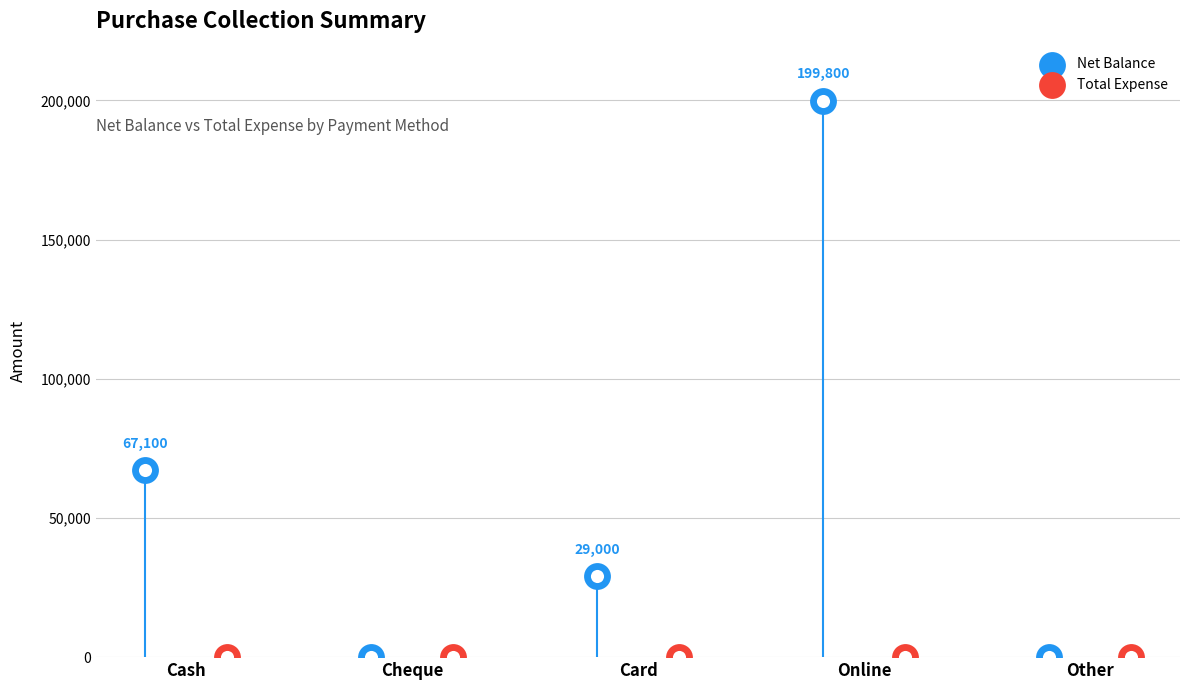

Which series contains the lowest Y value?

Net Balance